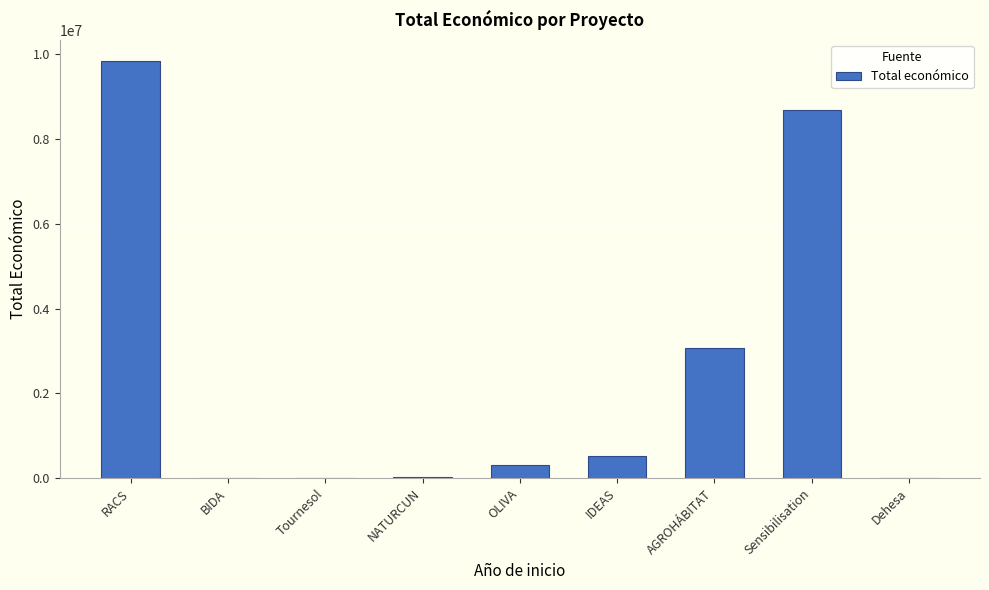

Count the number of categories in the chart.

9